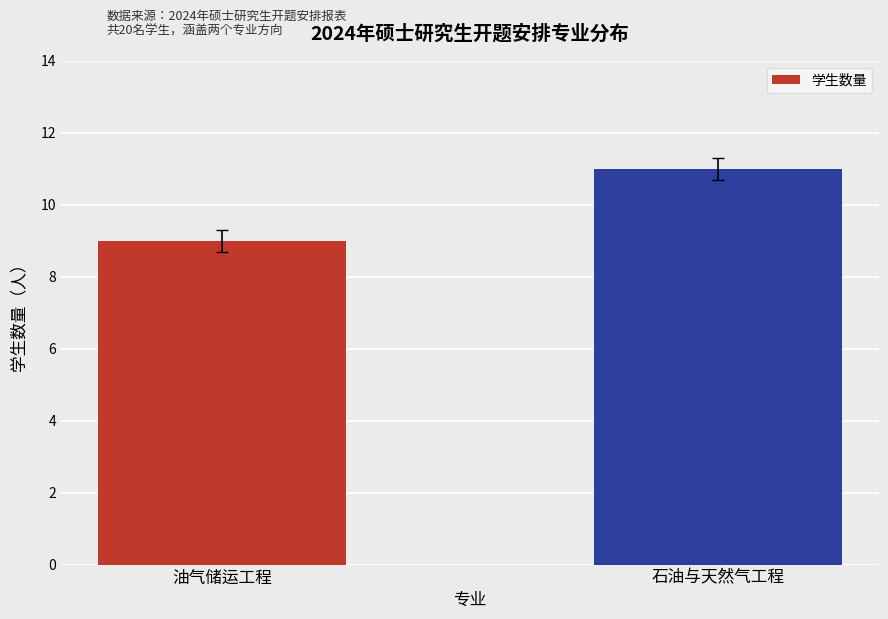

What is the difference between the values at 油气储运工程 and 石油与天然气工程?

2